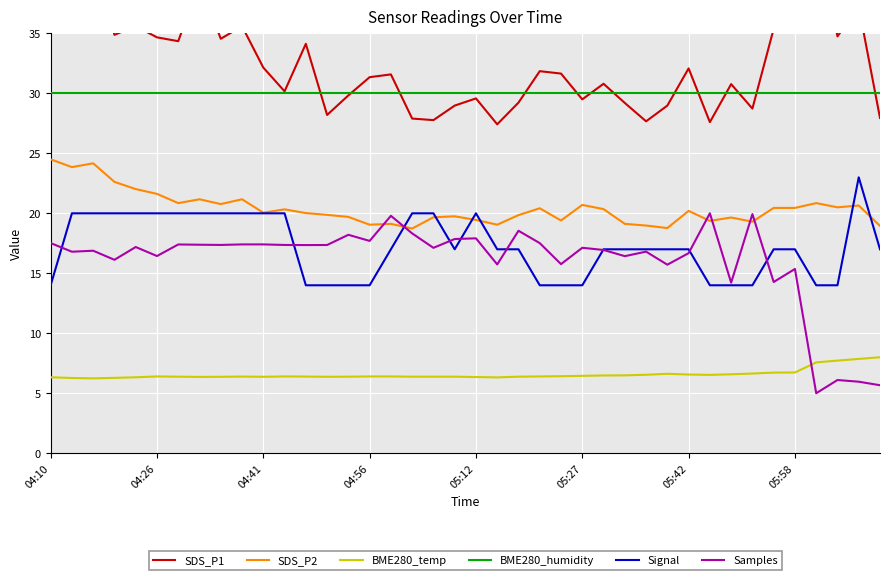

Reading left to right, transcribe all the data shown in this chart.

SDS_P1: 45.2	43.6	41.4	34.9	35.6	34.7	34.4	39.2	34.5	35.6	32.1	30.2	34.1	28.2	29.8	31.4	31.6	27.9	27.8	29.0	29.6	27.4	29.2	31.9	31.6	29.5	30.8	29.2	27.7	29.0	32.1	27.6	30.8	28.7	35.4	39.5	43.5	34.8	37.2	27.9
SDS_P2: 24.5	23.9	24.2	22.6	22.0	21.6	20.9	21.2	20.8	21.2	20.1	20.3	20.0	19.9	19.7	19.1	19.1	18.7	19.7	19.8	19.4	19.1	19.9	20.4	19.4	20.7	20.4	19.1	19.0	18.8	20.2	19.4	19.6	19.3	20.4	20.4	20.9	20.5	20.6	18.9
BME280_temp: 6.3	6.3	6.2	6.3	6.3	6.4	6.4	6.4	6.4	6.4	6.4	6.4	6.4	6.4	6.4	6.4	6.4	6.4	6.4	6.4	6.3	6.3	6.4	6.4	6.4	6.5	6.5	6.5	6.5	6.6	6.6	6.5	6.6	6.6	6.7	6.7	7.6	7.7	7.9	8.0
BME280_humidity: 30.0	30.0	30.0	30.0	30.0	30.0	30.0	30.0	30.0	30.0	30.0	30.0	30.0	30.0	30.0	30.0	30.0	30.0	30.0	30.0	30.0	30.0	30.0	30.0	30.0	30.0	30.0	30.0	30.0	30.0	30.0	30.0	30.0	30.0	30.0	30.0	30.0	30.0	30.0	30.0
Signal: 14.0	20.0	20.0	20.0	20.0	20.0	20.0	20.0	20.0	20.0	20.0	20.0	14.0	14.0	14.0	14.0	17.0	20.0	20.0	17.0	20.0	17.0	17.0	14.0	14.0	14.0	17.0	17.0	17.0	17.0	17.0	14.0	14.0	14.0	17.0	17.0	14.0	14.0	23.0	17.0
Samples: 17.5	16.8	16.9	16.1	17.2	16.4	17.4	17.4	17.4	17.4	17.4	17.4	17.4	17.4	18.2	17.7	19.8	18.3	17.1	17.9	17.9	15.7	18.5	17.5	15.8	17.1	16.9	16.4	16.8	15.7	16.7	20.0	14.2	19.9	14.3	15.4	5.0	6.1	6.0	5.7